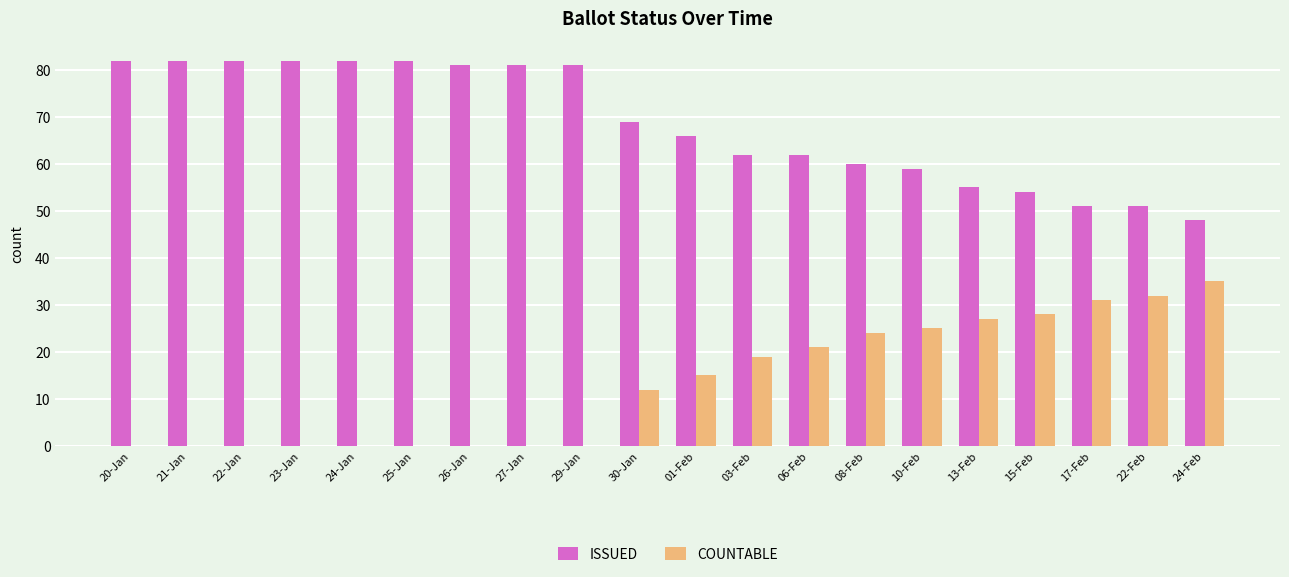

Is it true that COUNTABLE equals 0 at 24-Jan?

True